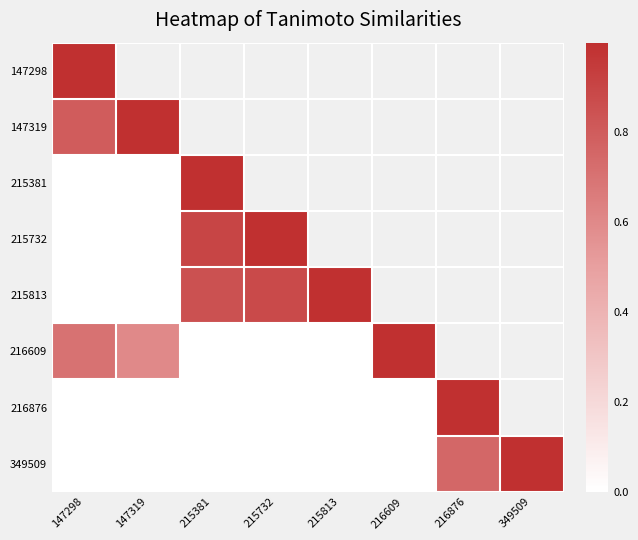

What is the difference between the maximum and minimum values in the 215381 series?

1.0